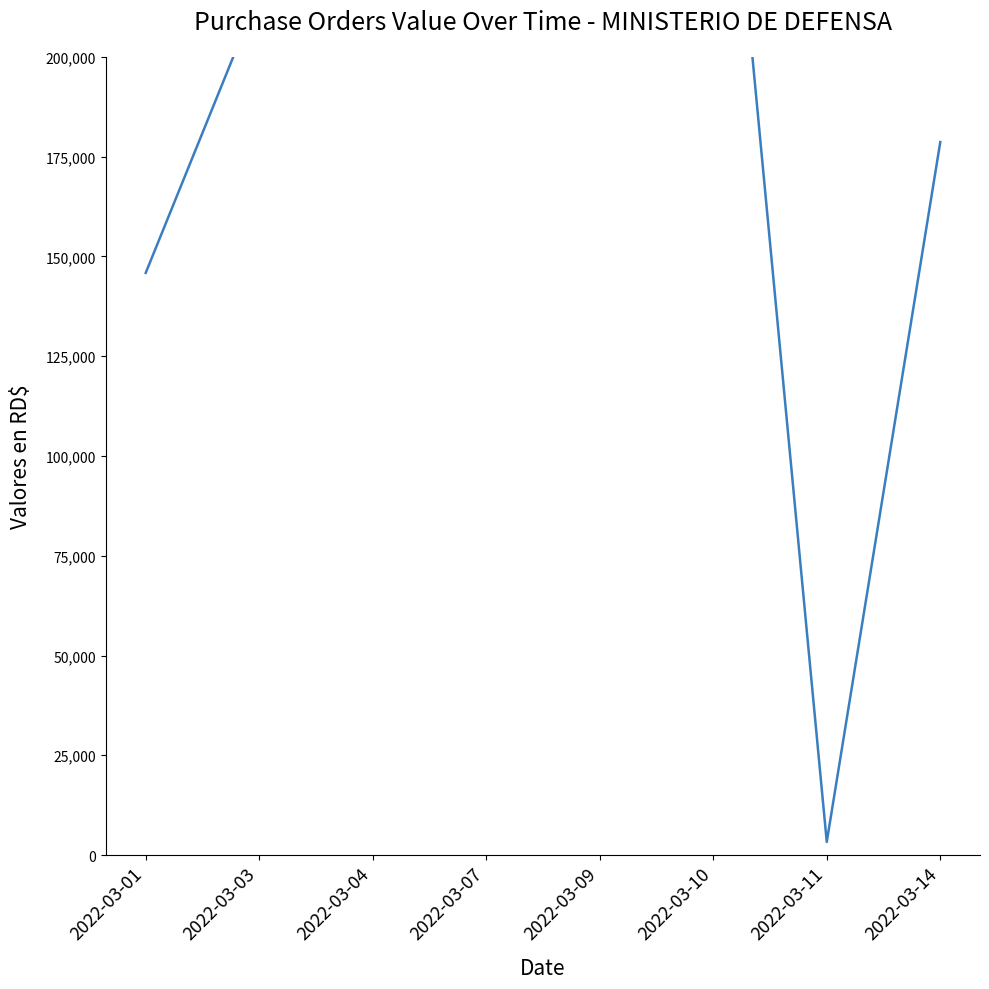

What is the smallest value displayed?

3298.1